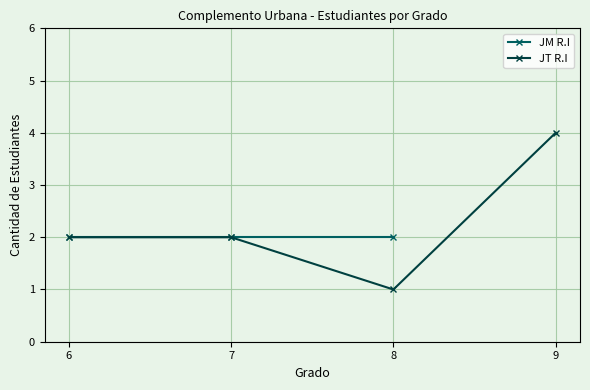

How many data points are less than 2?

1